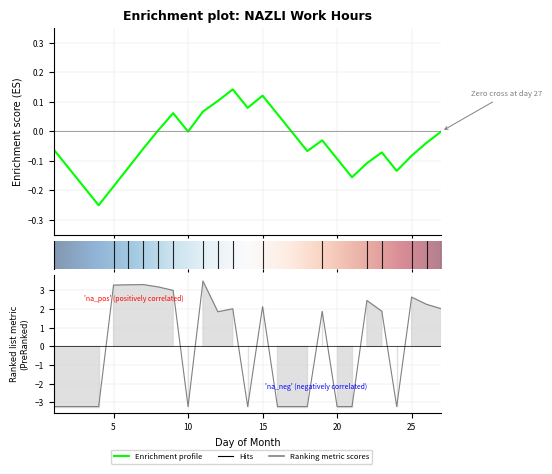

Which category has the highest value across all series?

11